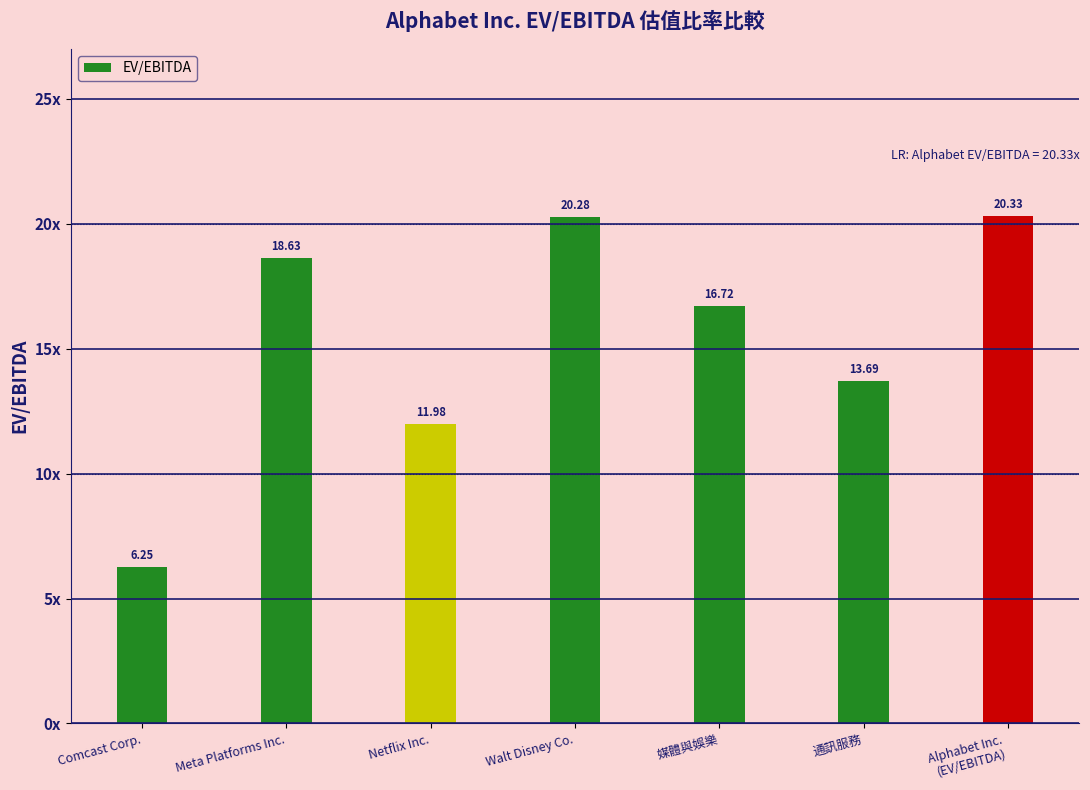

Are the bars horizontal?

No